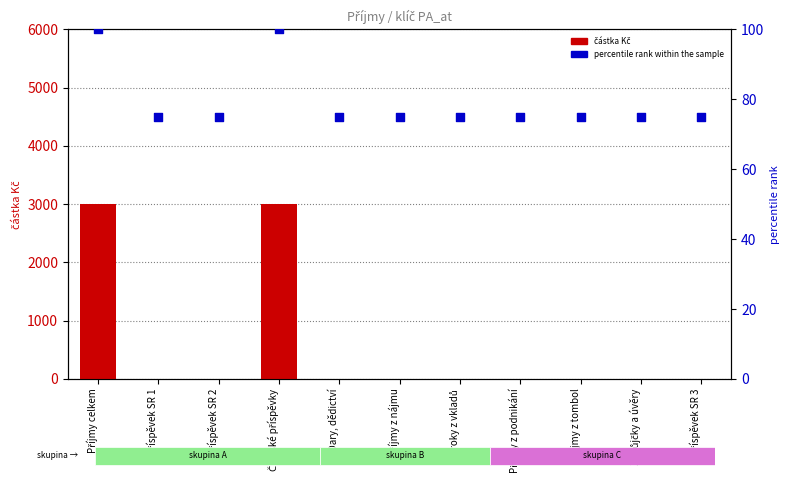

Which series has the largest total across all categories?

částka Kč